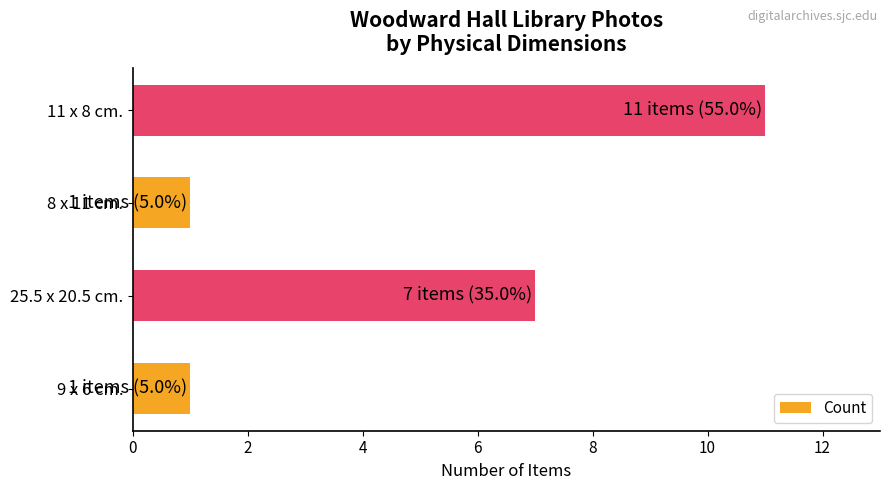

True or false: the data shows 7 at 25.5 x 20.5 cm..

True